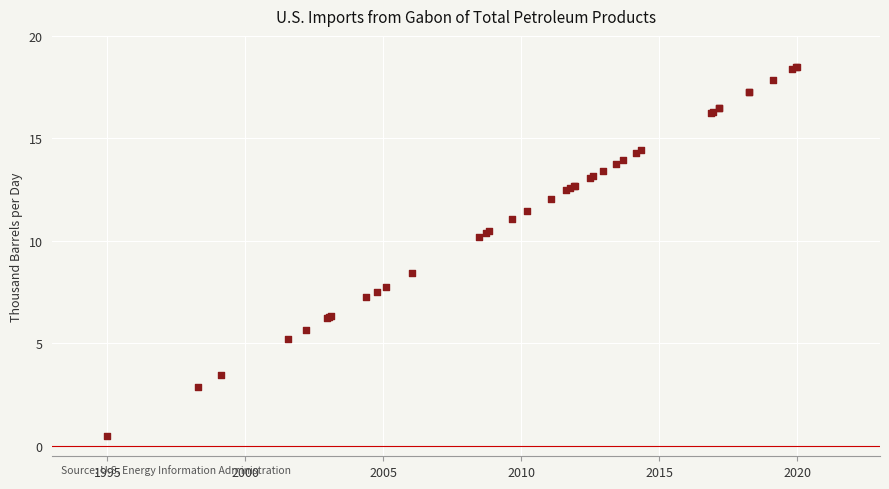

What Y value in the scatter plot is closest to 9?

8.4